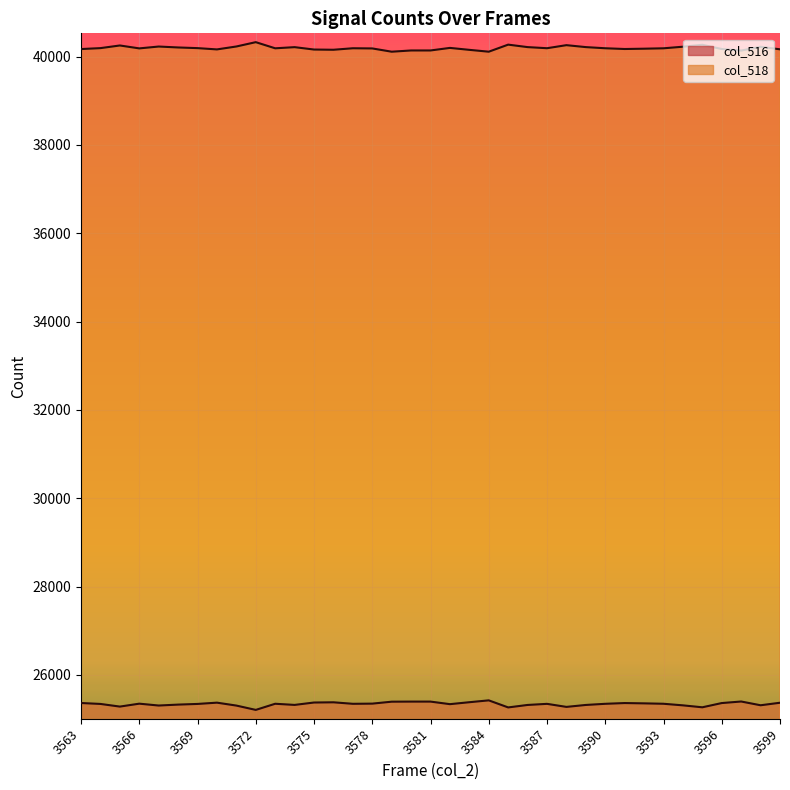

What is the minimum value for col_518?

40113